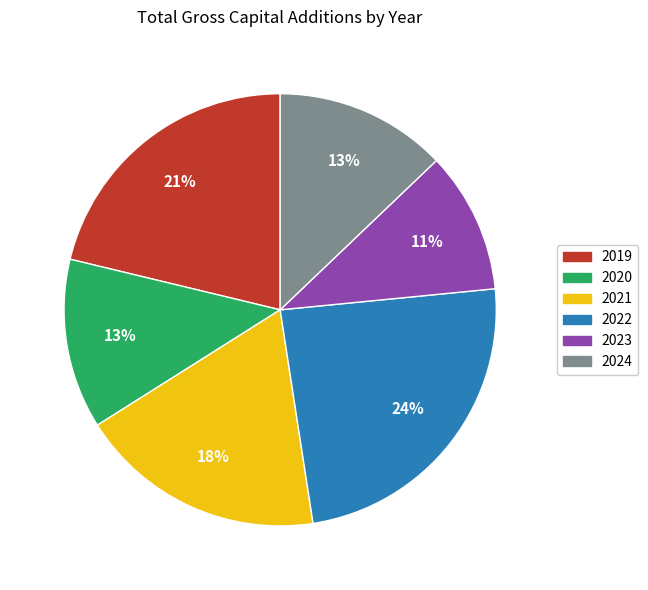

To the nearest percent, what is the average slice percentage?

17%